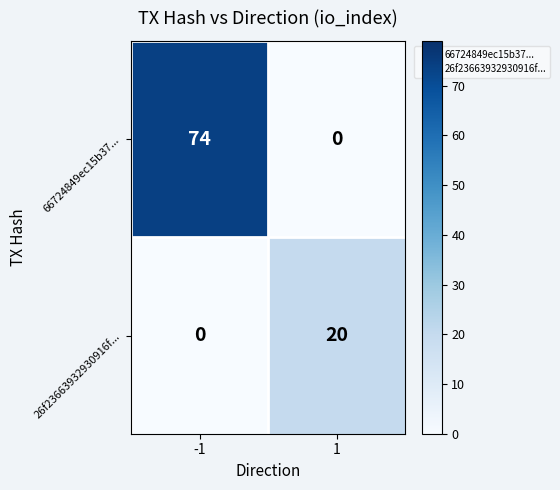

What is the spread (max minus min) of values at -1?

74